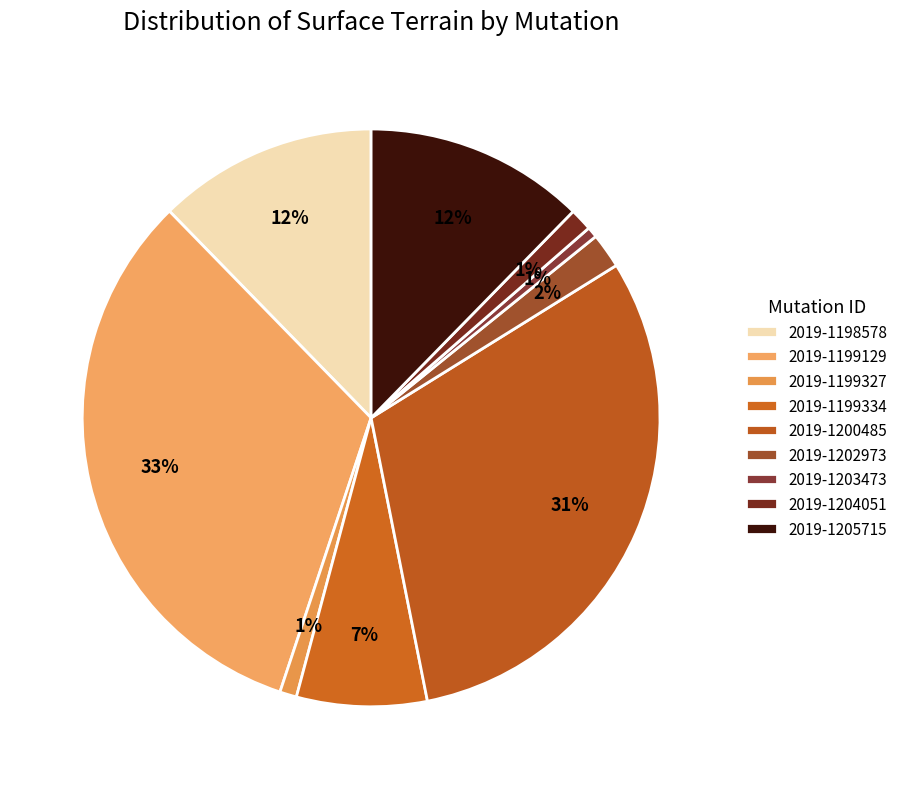

Count the number of slices in the pie.

9